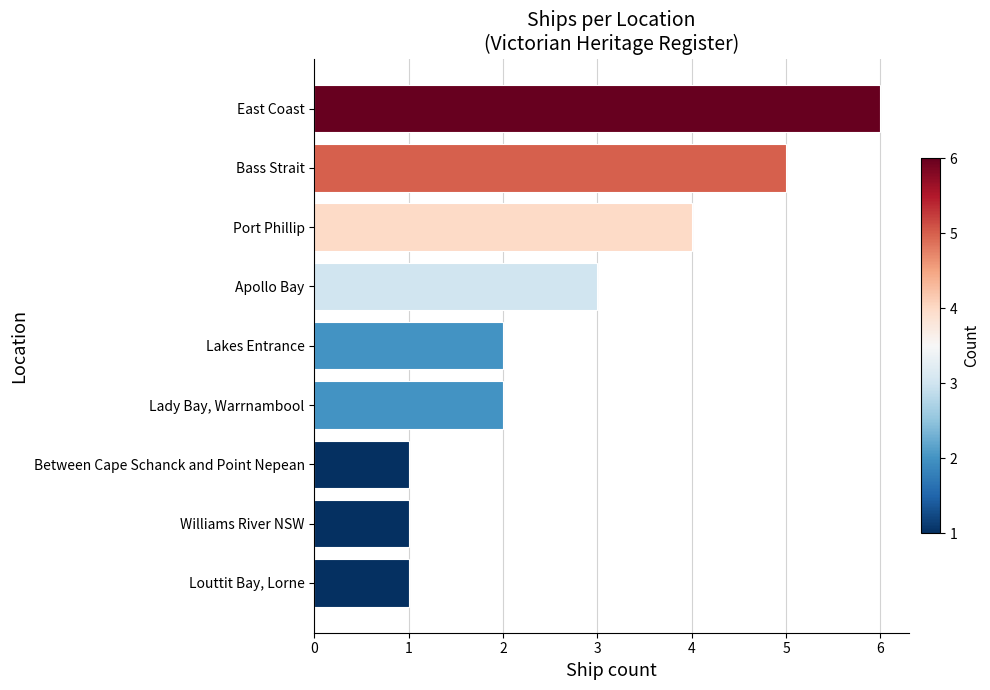

The chart shows a value of 1 at Louttit Bay, Lorne. True or false?

True